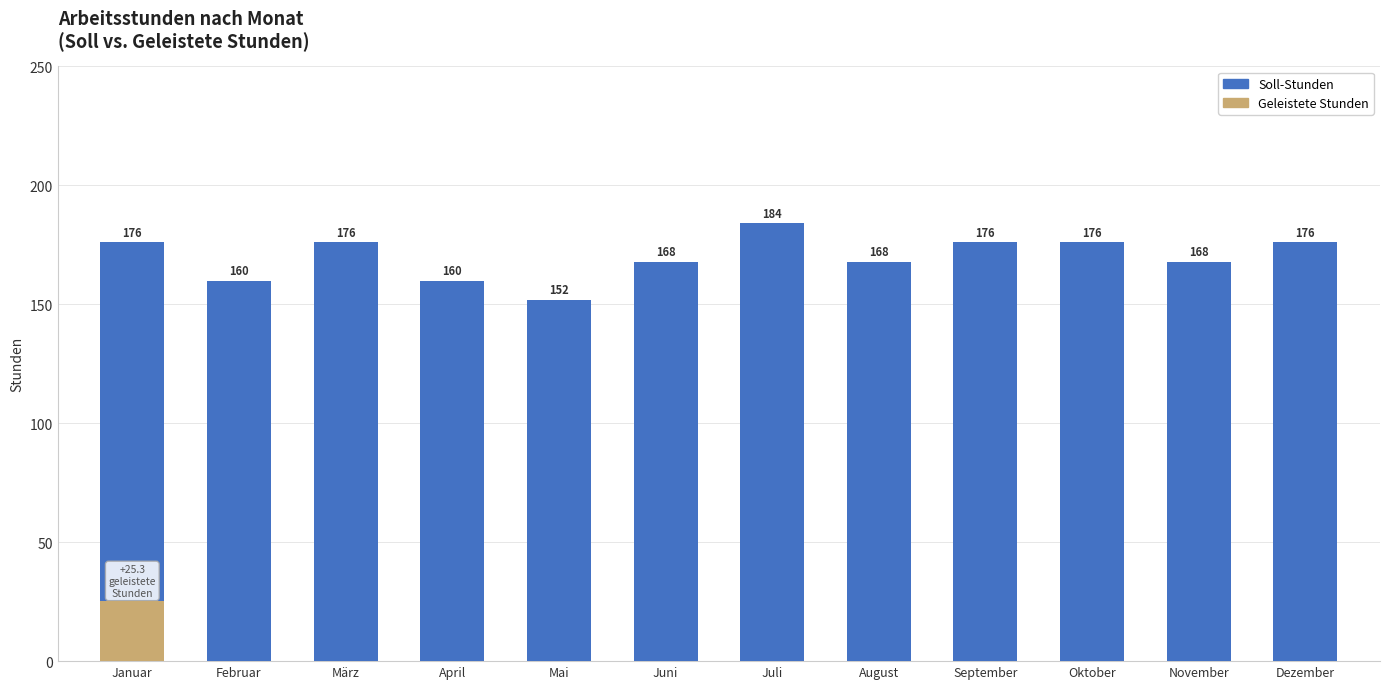

Reading left to right, transcribe all the data shown in this chart.

Soll-Stunden: Januar=176.0	Februar=160.0	März=176.0	April=160.0	Mai=152.0	Juni=168.0	Juli=184.0	August=168.0	September=176.0	Oktober=176.0	November=168.0	Dezember=176.0
Geleistete Stunden: Januar=25.3	Februar=0.0	März=0.0	April=0.0	Mai=0.0	Juni=0.0	Juli=0.0	August=0.0	September=0.0	Oktober=0.0	November=0.0	Dezember=0.0
Über/Minusstunden: Januar=0.0	Februar=0.0	März=0.0	April=0.0	Mai=0.0	Juni=0.0	Juli=0.0	August=0.0	September=0.0	Oktober=0.0	November=0.0	Dezember=0.0